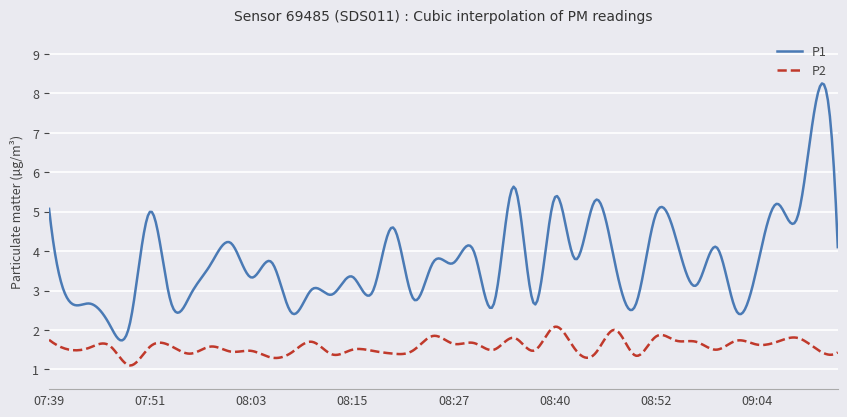

What is the greatest value displayed?

8.2